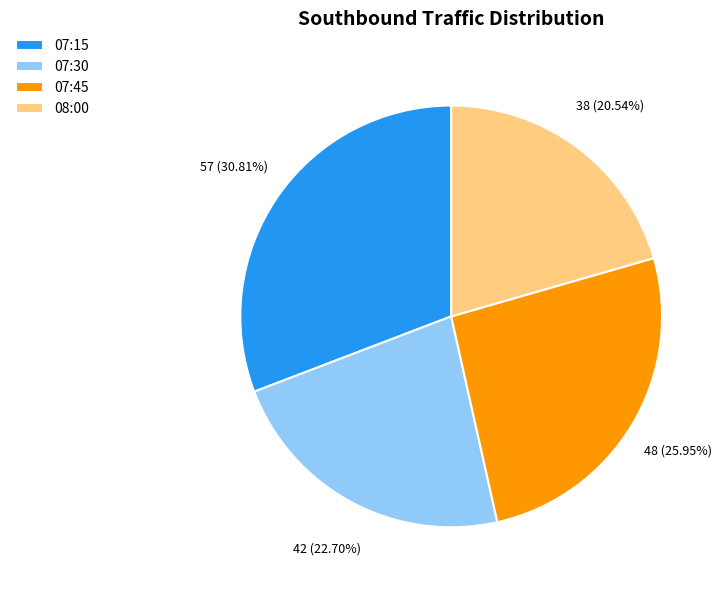

Which has a higher value, 08:00 or 07:45?

07:45